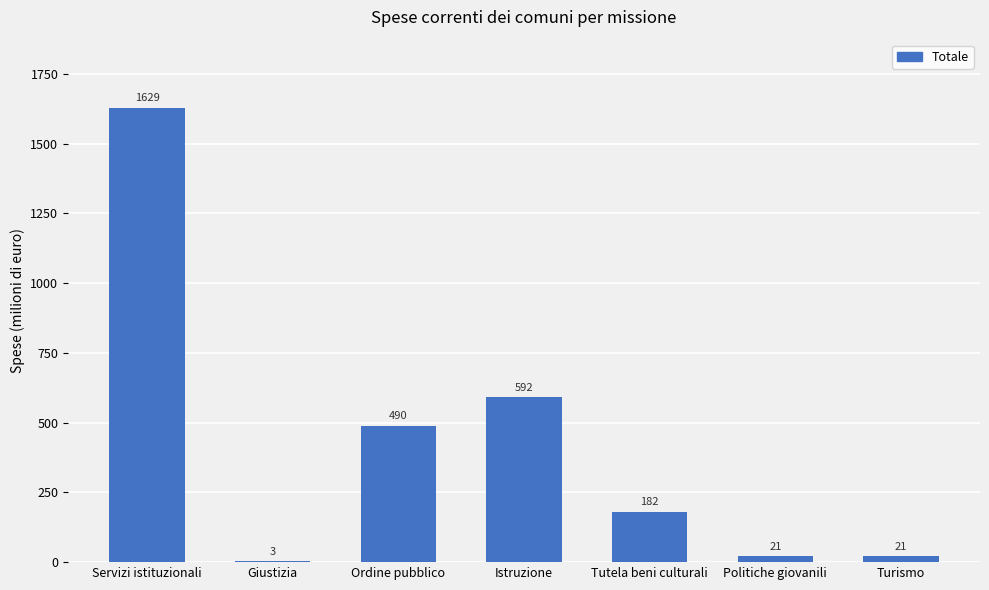

At which category does the chart reach its peak across all series?

Servizi istituzionali